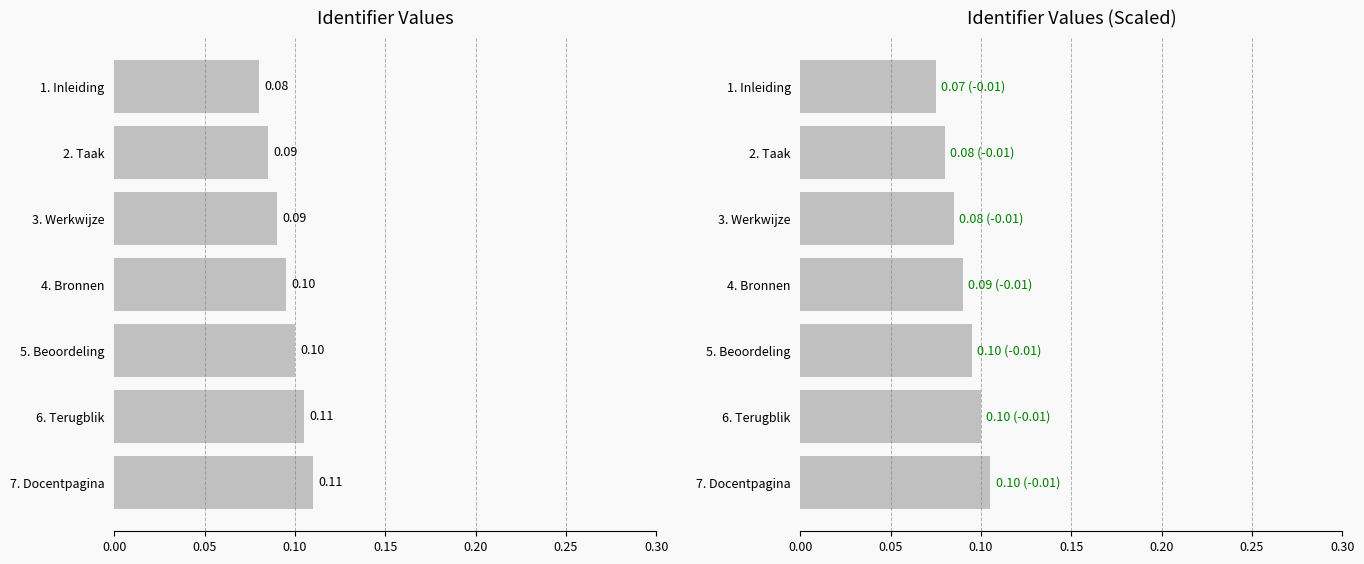

How many distinct data groups are displayed?

2